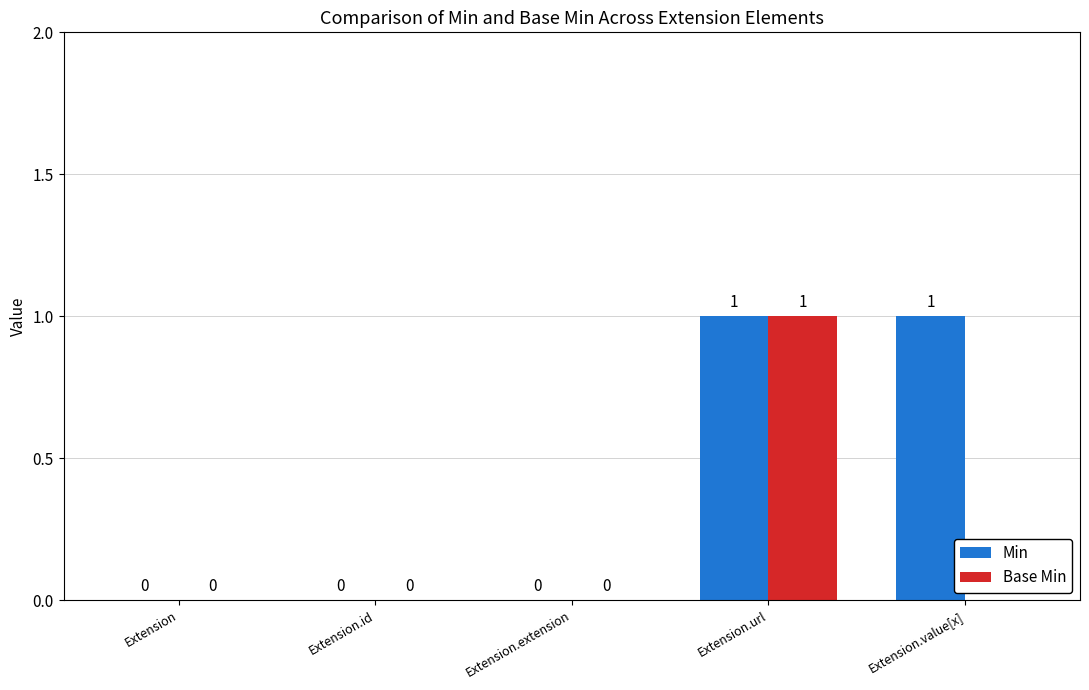

Reading left to right, transcribe all the data shown in this chart.

Min: Extension=0	Extension.id=0	Extension.extension=0	Extension.url=1	Extension.value[x]=1
Base Min: Extension=0	Extension.id=0	Extension.extension=0	Extension.url=1	Extension.value[x]=0